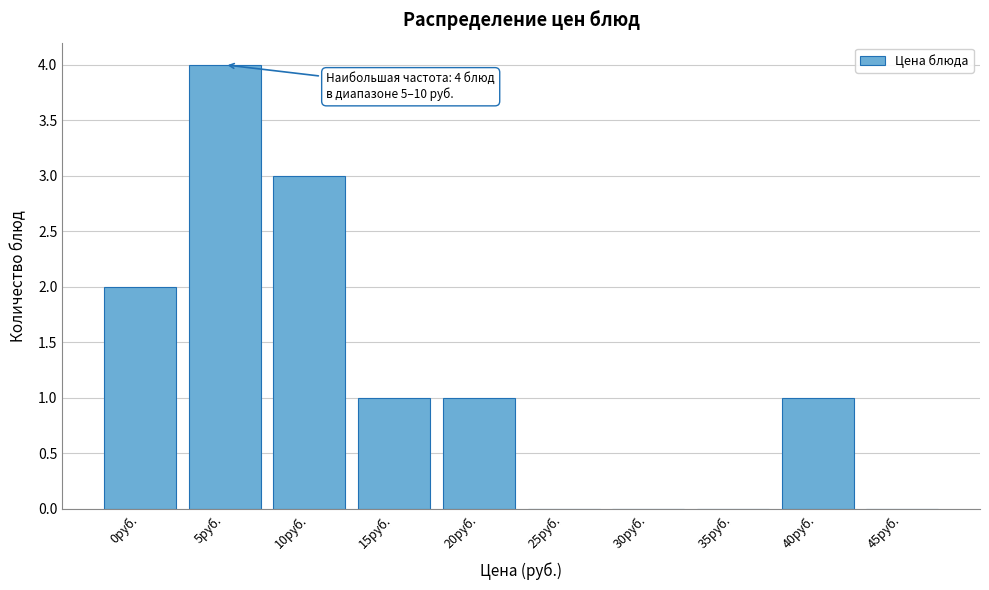

Reading left to right, list all the values displayed in this chart.

0руб.=2	5руб.=4	10руб.=3	15руб.=1	20руб.=1	25руб.=0	30руб.=0	35руб.=0	40руб.=1	45руб.=0